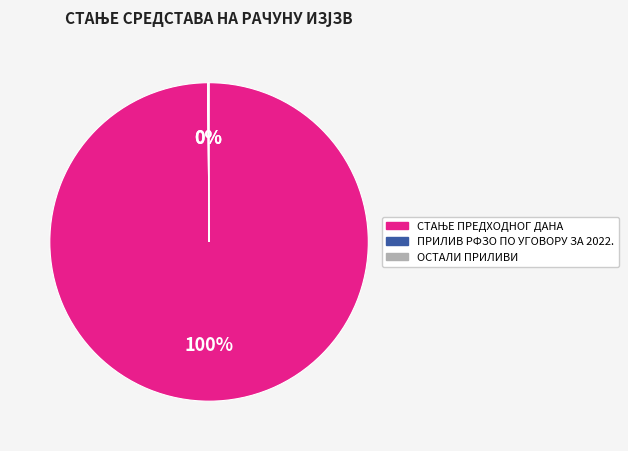

To the nearest percent, what is the difference between the largest and smallest slice percentages?

100%